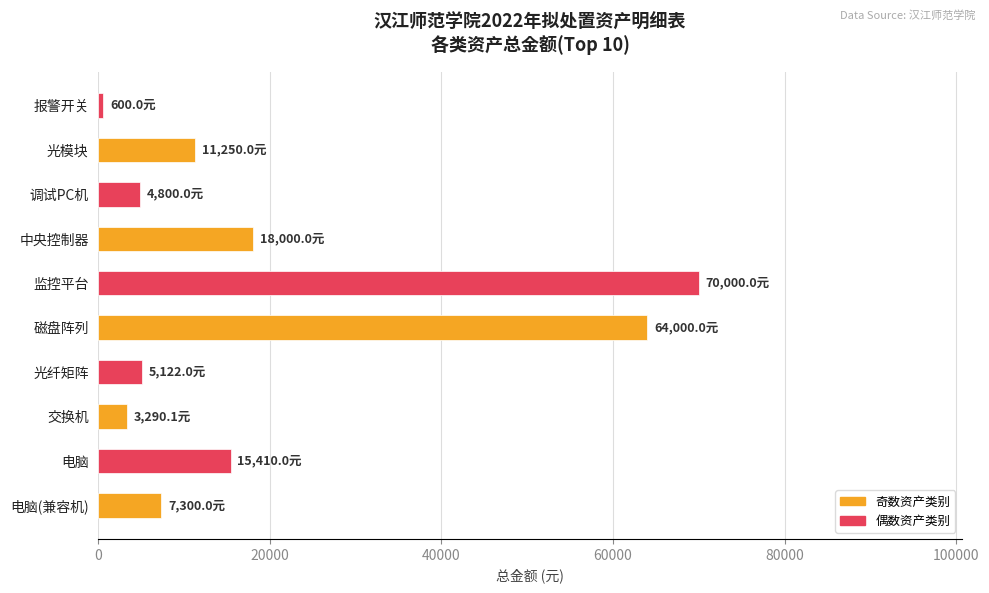

What is the change in value from 磁盘阵列 to 中央控制器?

-46000.0